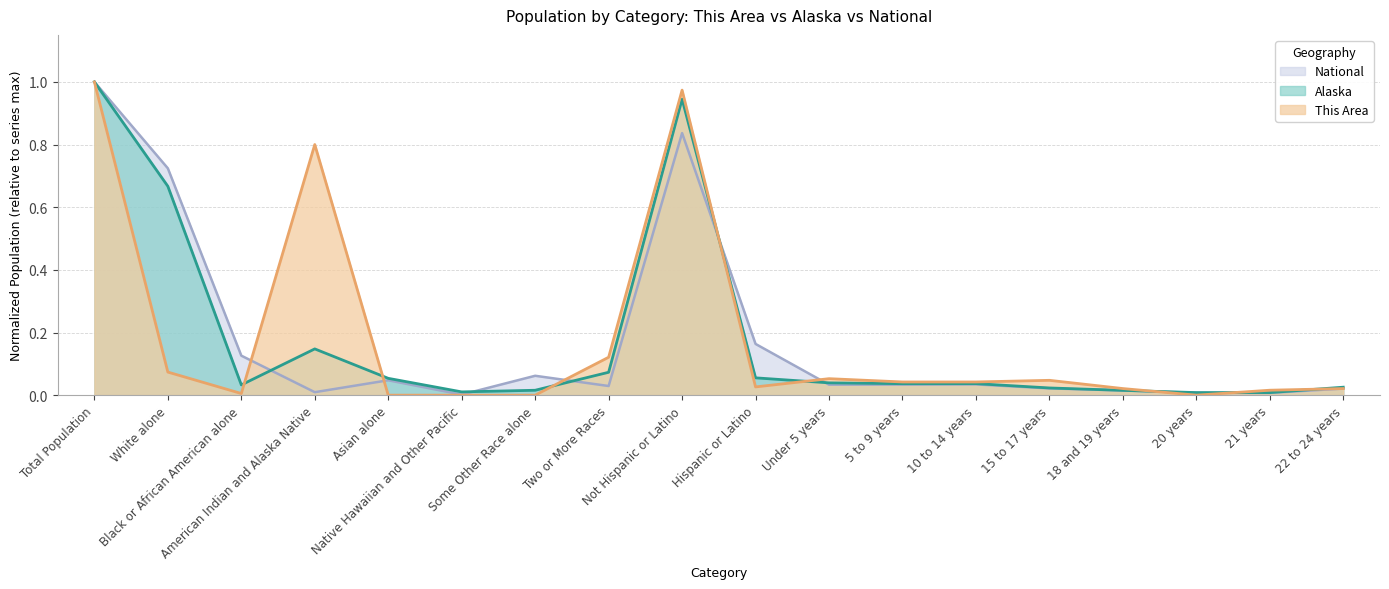

How many lines are shown in the chart?

3